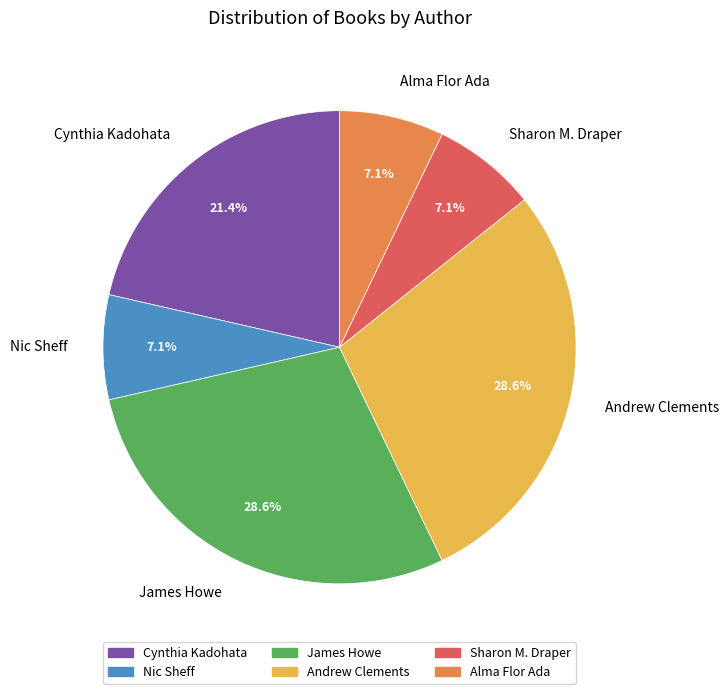

Which has a higher value, Nic Sheff or Cynthia Kadohata?

Cynthia Kadohata